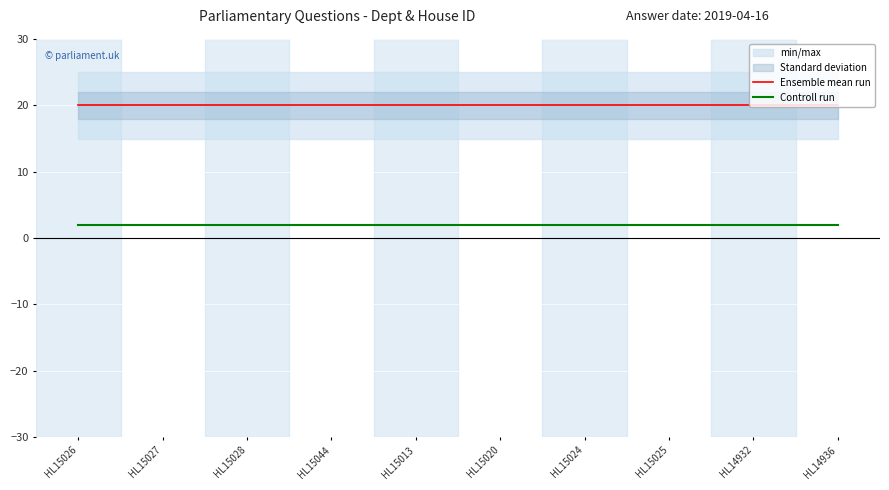

How many lines are shown in the chart?

2